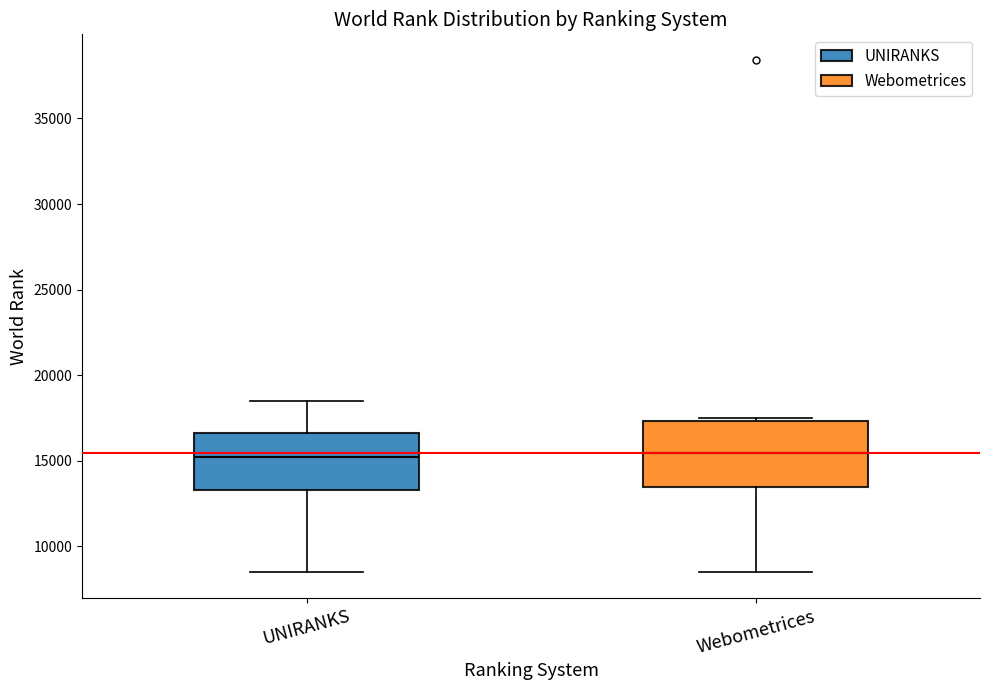

Reading left to right, read every box against the y-axis: the position of its median line, the range the box covers, and the ends of its whiskers. The values are not printed on the chart, so give them approximately, as read against the axis.

UNIRANKS: median 15000, box 13500 to 16500, whiskers 8500 to 18500
Webometrices: median 15500, box 13500 to 17500, whiskers 8500 to 17500 (just above the box's upper edge)